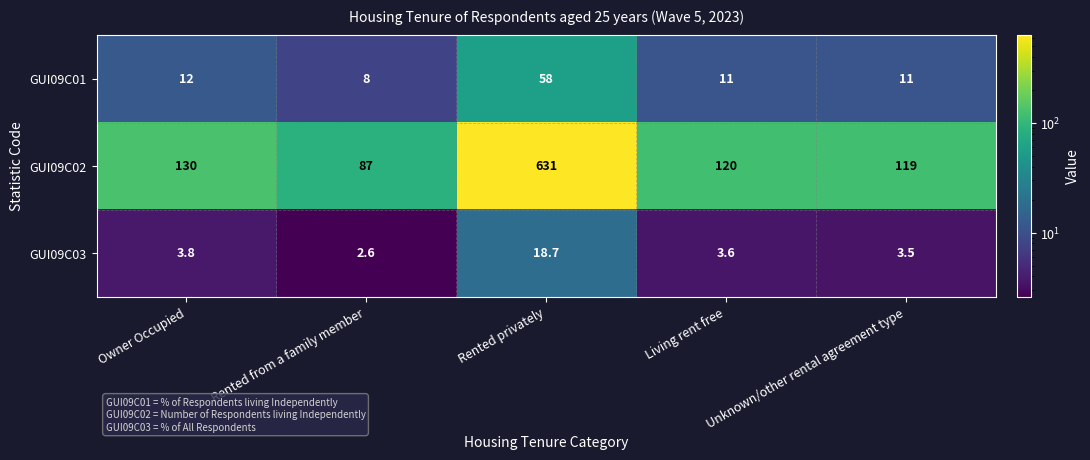

Rank the series at Rented from a family member from lowest to highest value.

GUI09C03, GUI09C01, GUI09C02